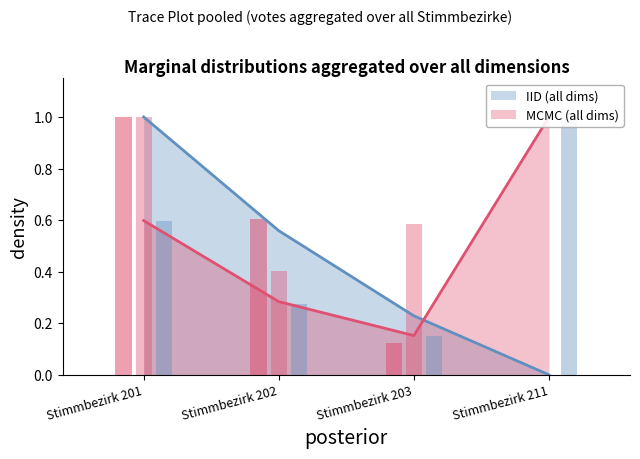

Reading left to right, extract all data points from this chart.

A1: Stimmbezirk 201=1.0	Stimmbezirk 202=0.6	Stimmbezirk 203=0.1	Stimmbezirk 211=0.0
A2: Stimmbezirk 201=1.0	Stimmbezirk 202=0.4	Stimmbezirk 203=0.6	Stimmbezirk 211=0.0
A: Stimmbezirk 201=1.0	Stimmbezirk 202=0.6	Stimmbezirk 203=0.2	Stimmbezirk 211=0.0
B1: Stimmbezirk 201=0.6	Stimmbezirk 202=0.3	Stimmbezirk 203=0.2	Stimmbezirk 211=1.0
B: Stimmbezirk 201=0.6	Stimmbezirk 202=0.3	Stimmbezirk 203=0.2	Stimmbezirk 211=1.0